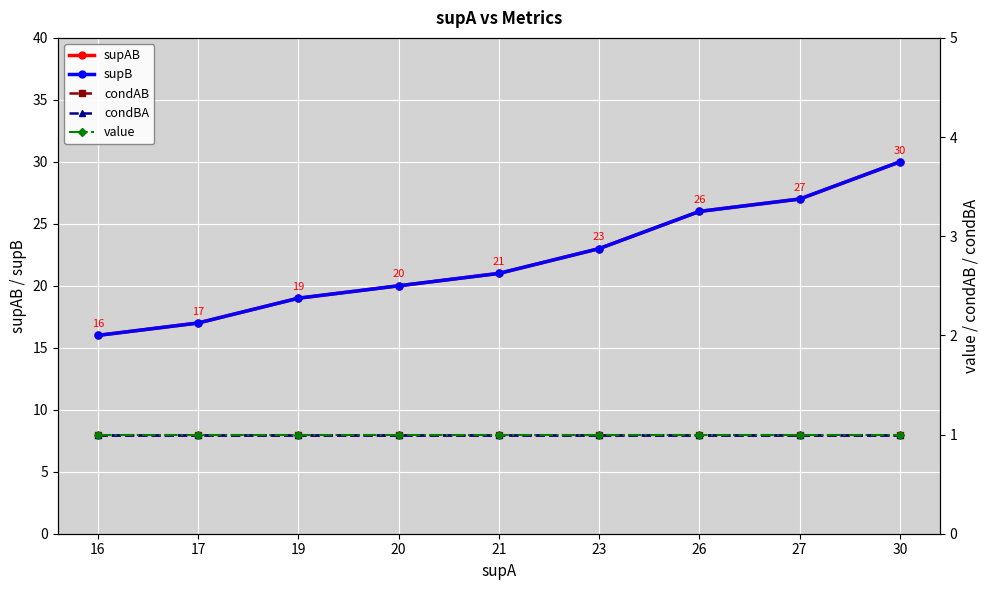

Which category has the lowest value in the condBA series?

16